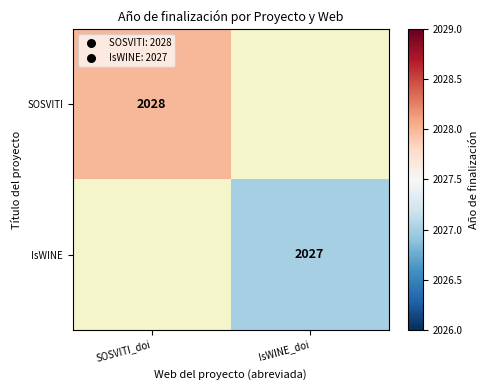

The value of SOSVITI at SOSVITI_doi is 2028. True or false?

True